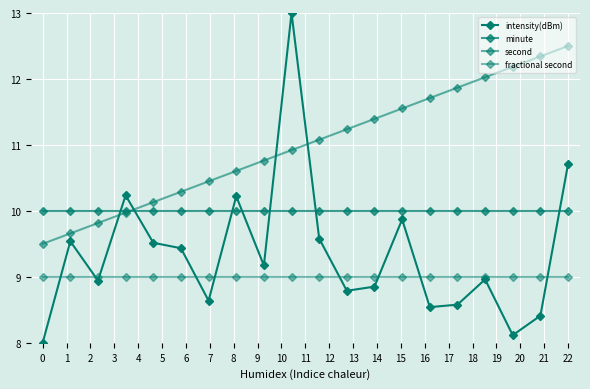

How many lines are shown in the chart?

4